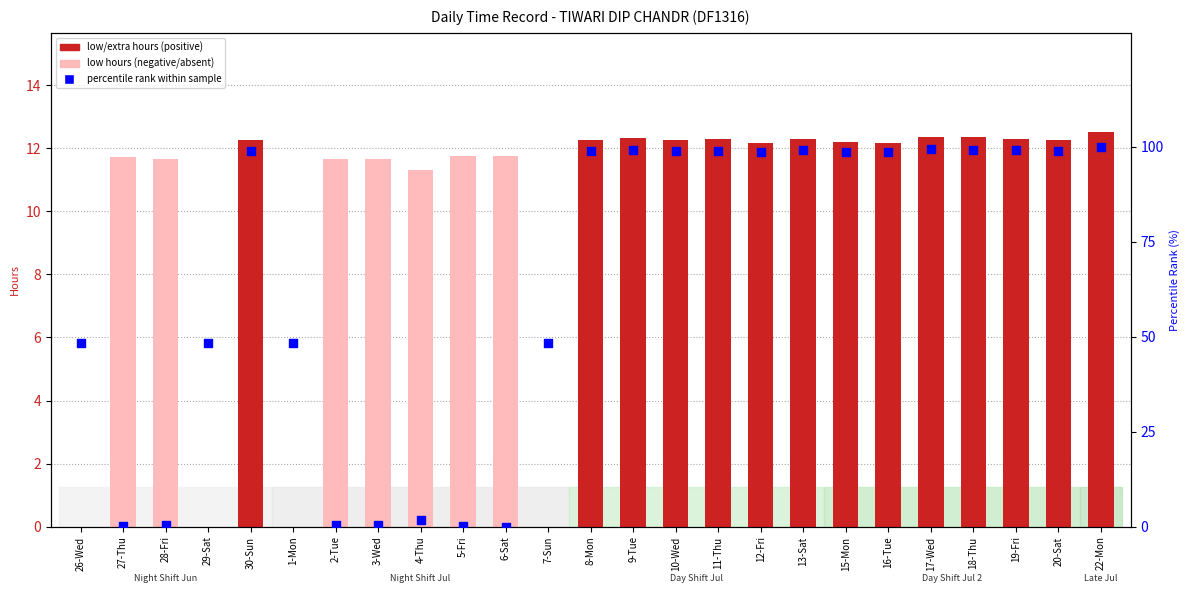

Which series reaches the maximum Y coordinate?

percentile rank within sample